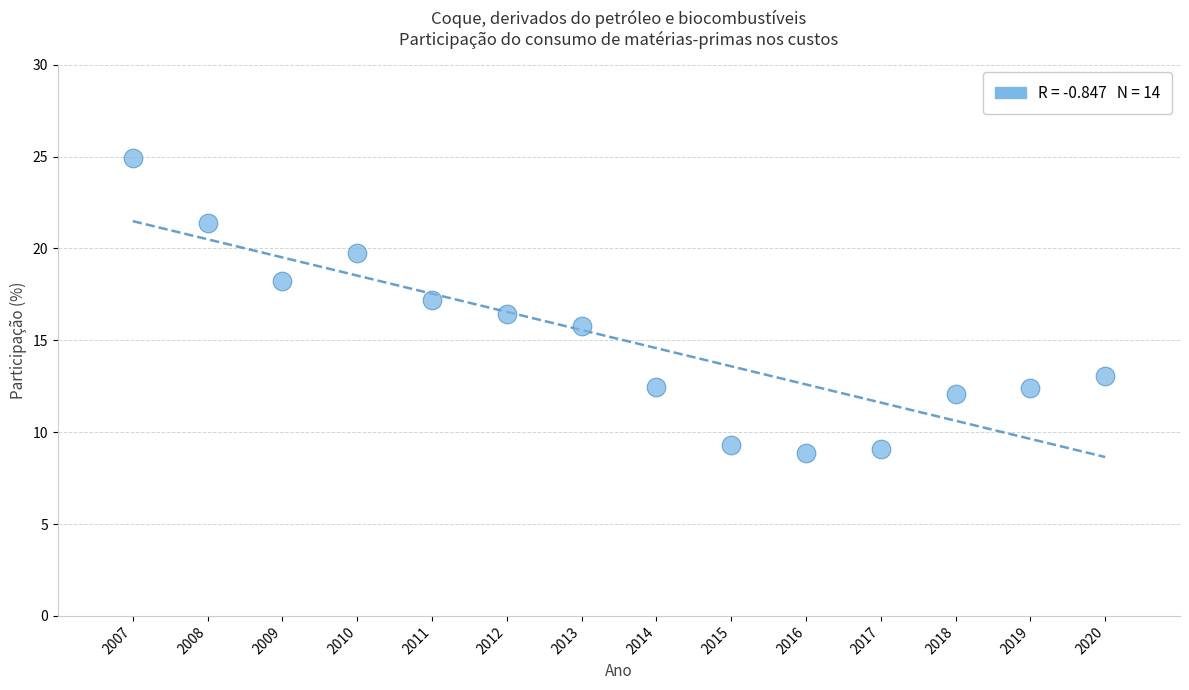

What is the range of Y values (max minus min)?

16.0